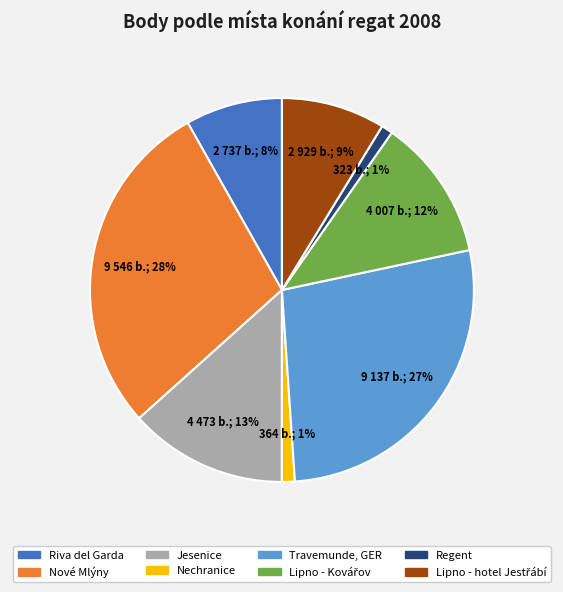

To the nearest percent, what is the combined percentage of Riva del Garda and Regent?

9%